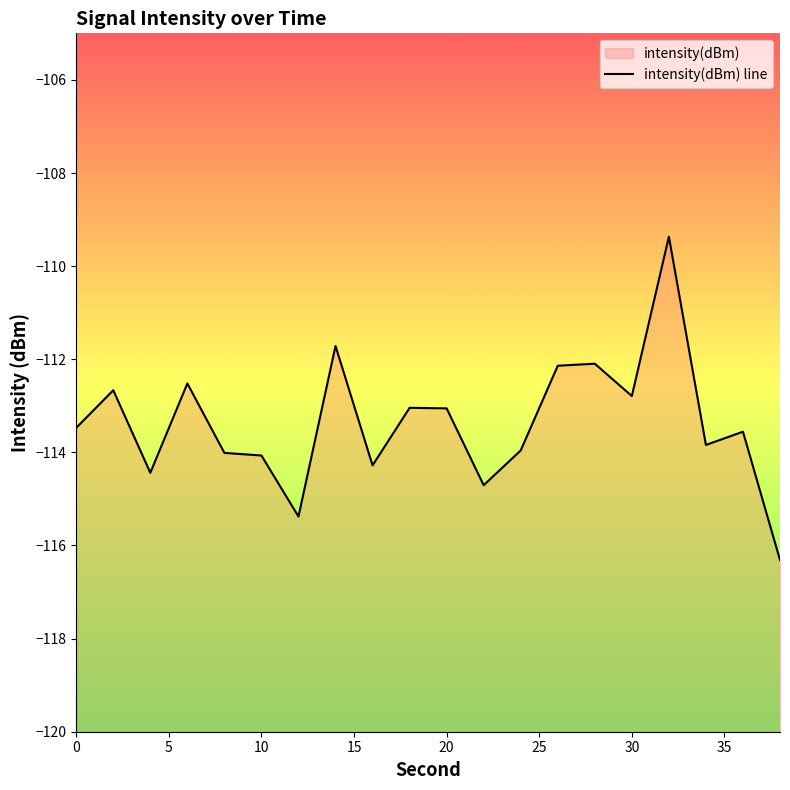

Reading left to right, list all the values displayed in this chart.

-113.5	-112.7	-114.4	-112.5	-114.0	-114.1	-115.4	-111.7	-114.3	-113.0	-113.1	-114.7	-114.0	-112.1	-112.1	-112.8	-109.4	-113.8	-113.6	-116.3